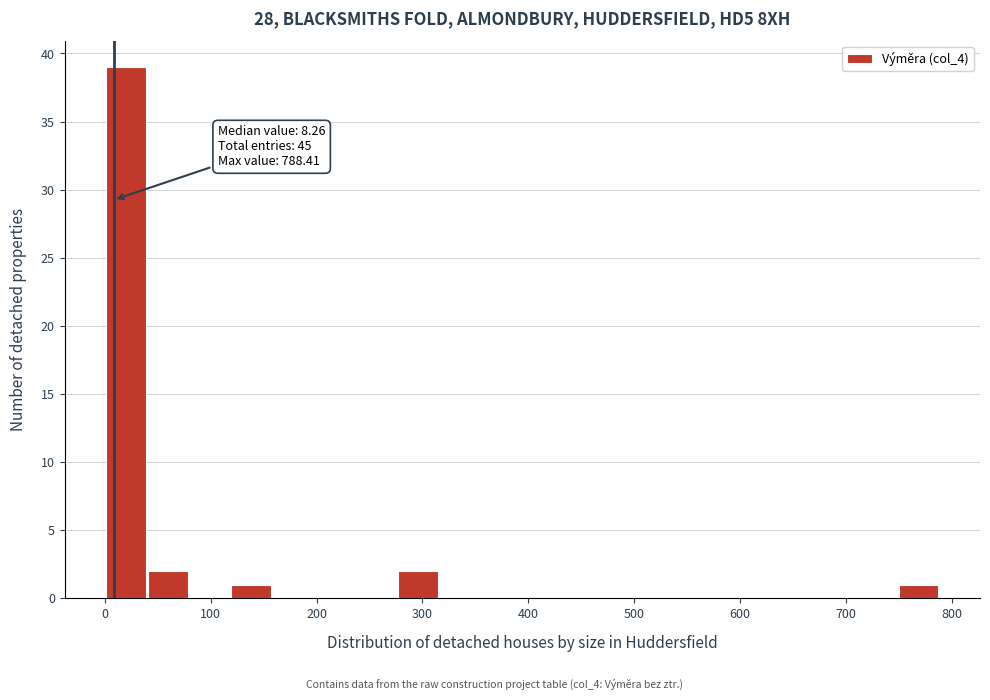

Around what value on the x-axis is the tallest bar? Give the approximate position of its centre, as read against the axis.

20